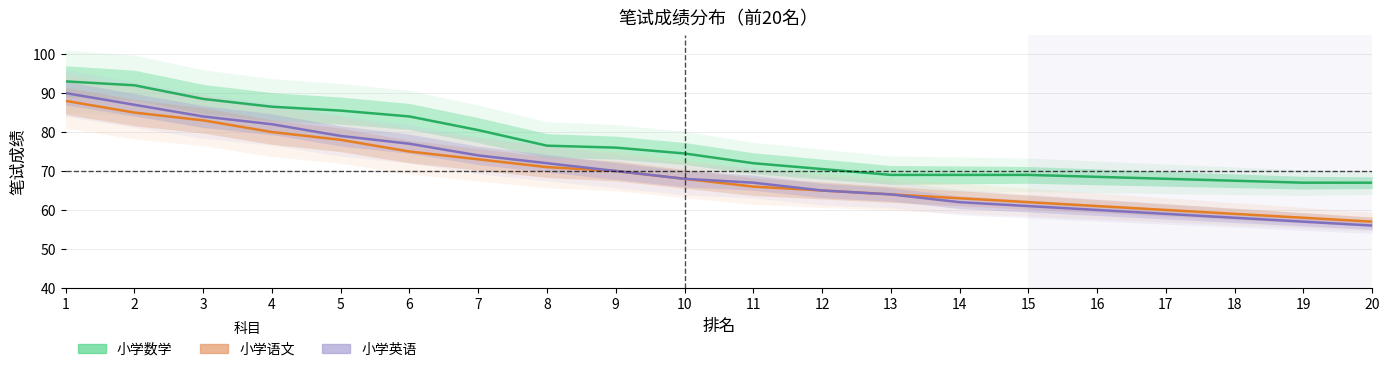

What is the spread (max minus min) of values at 3?

5.5